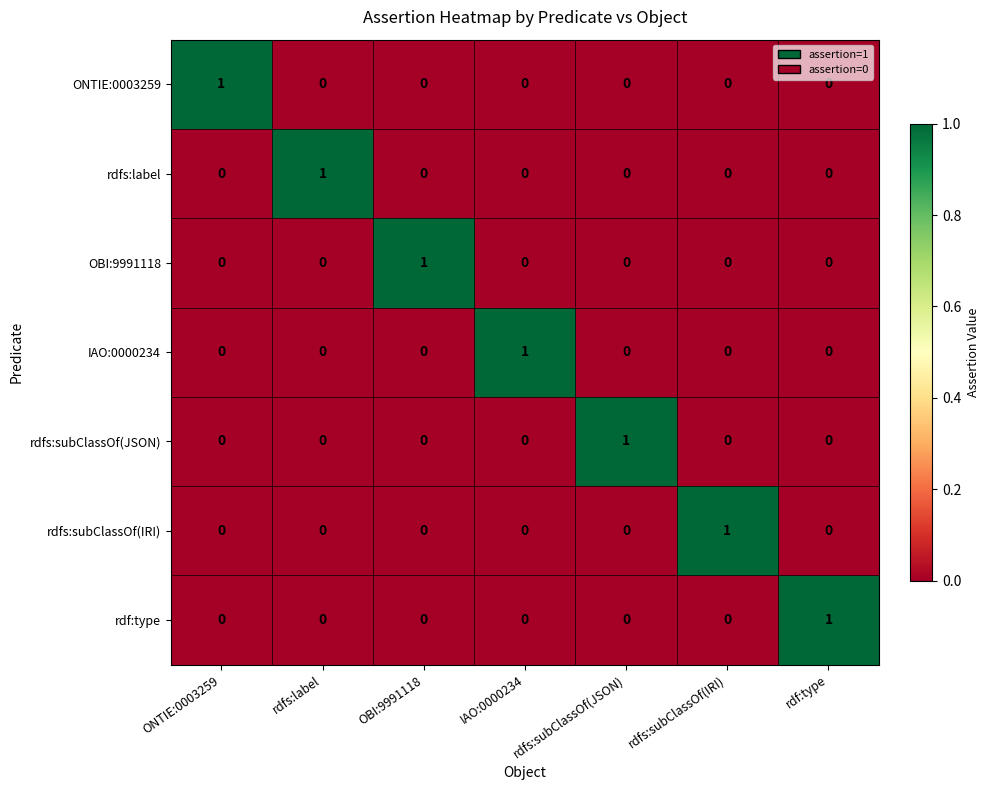

What is the difference between the highest and lowest values at rdfs:label?

1